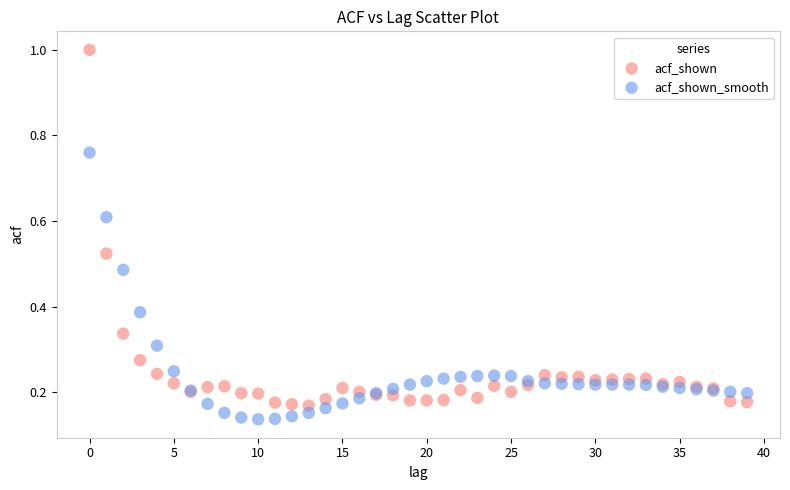

Which series contains the highest Y value?

acf_shown